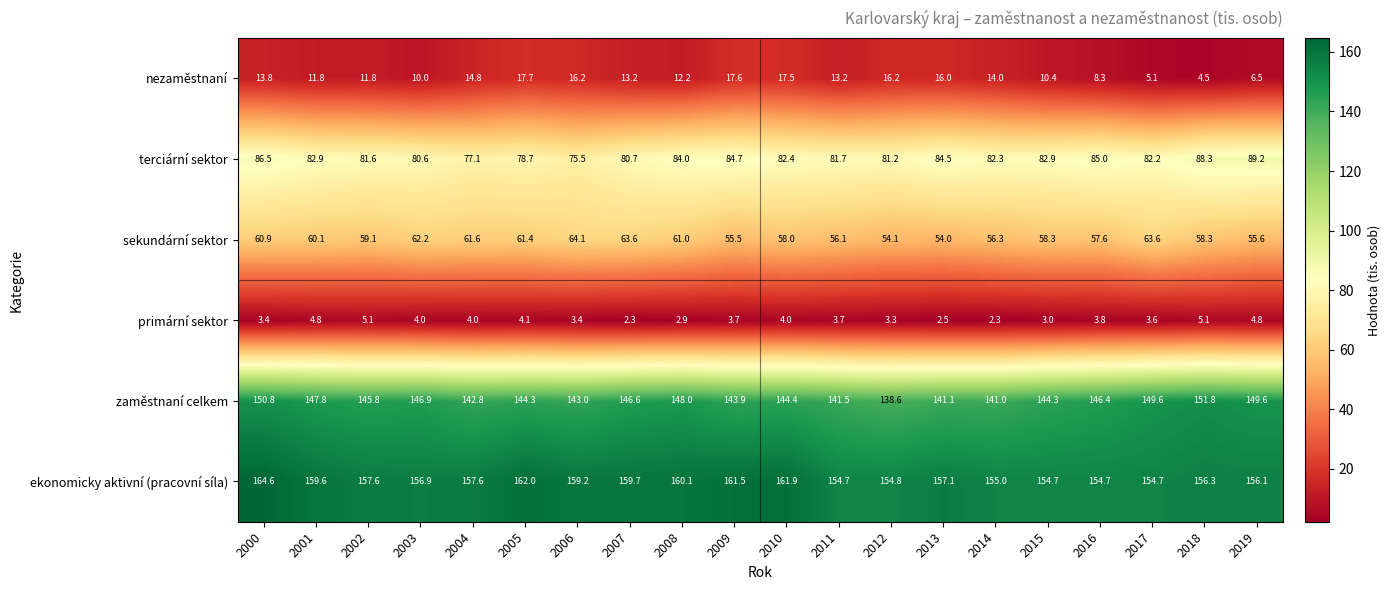

What is the difference between the maximum and minimum values in the terciární sektor series?

13.7